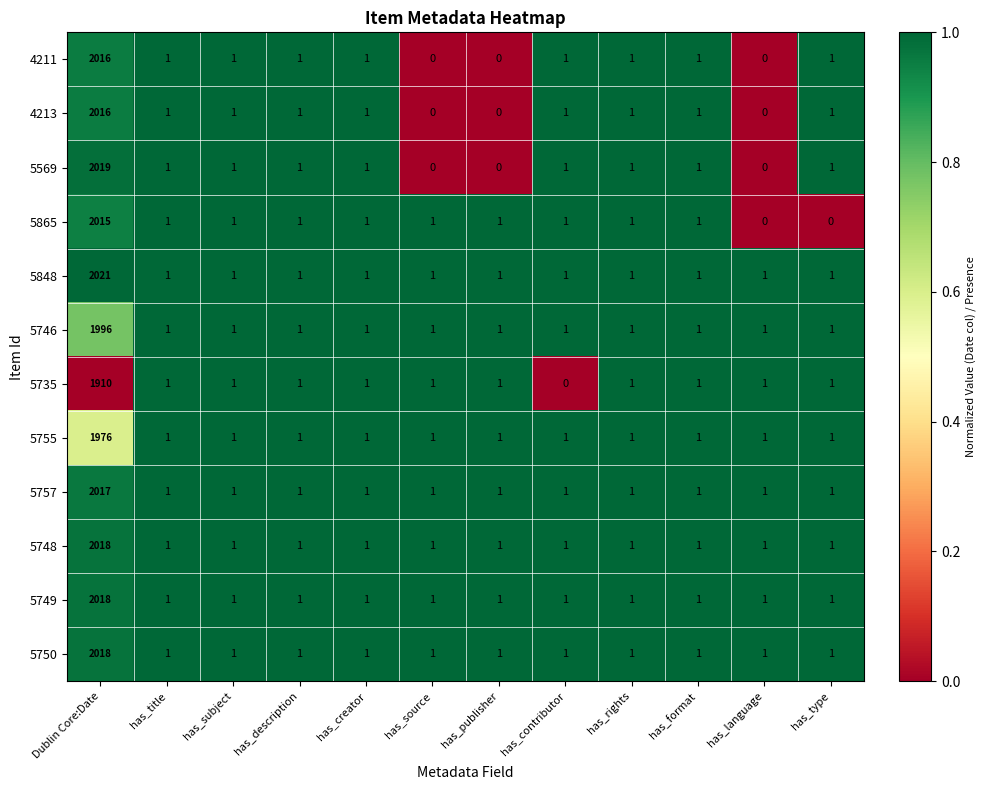

What is the maximum value for 5757?

2017